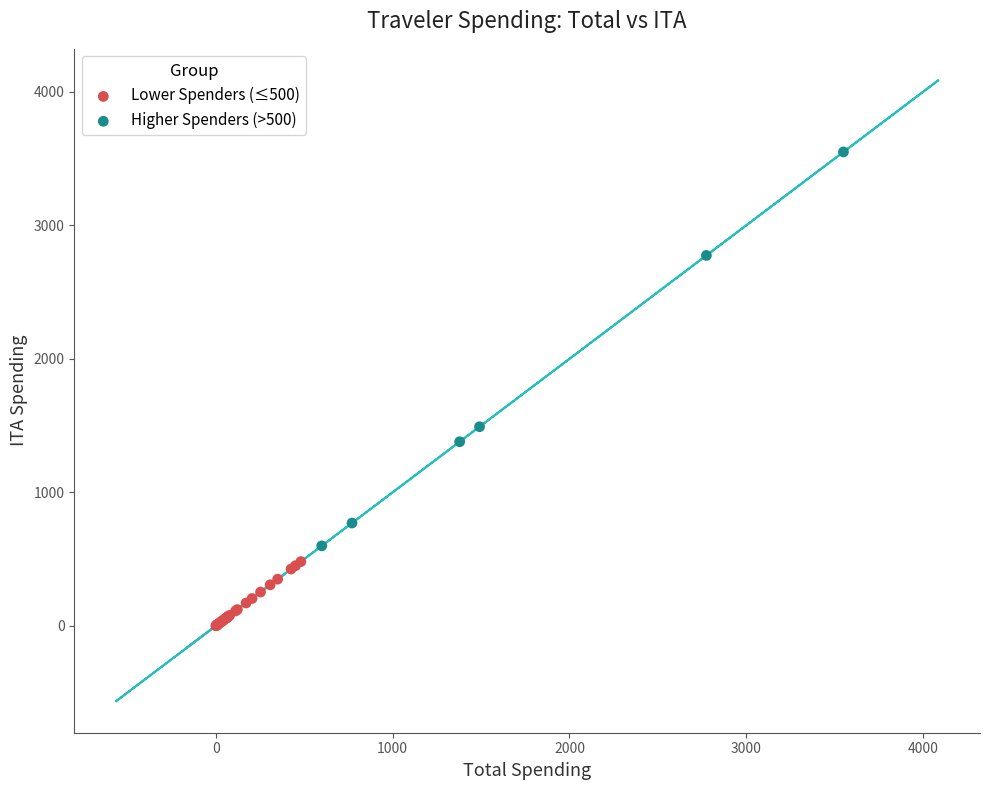

Which series contains the highest Y value?

Higher Spenders (>500)